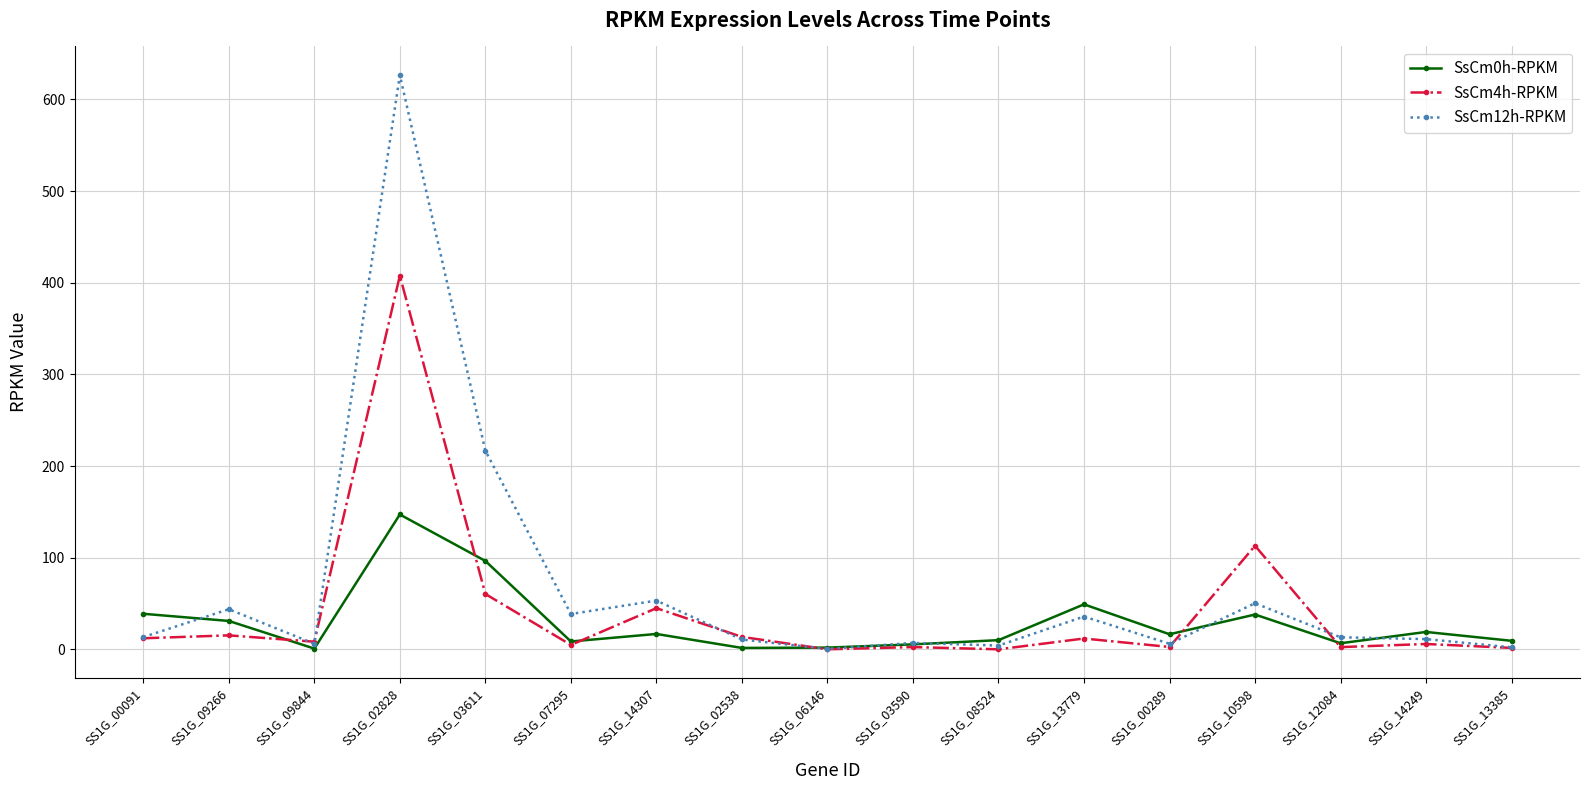

What is the maximum value for SsCm4h-RPKM?

407.7